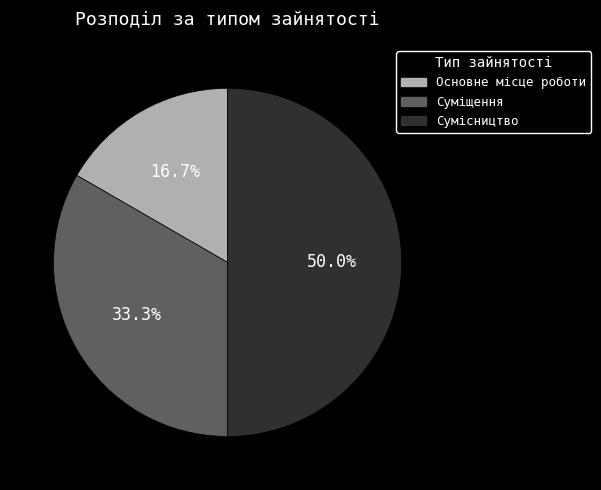

Does Суміщення account for over 50% of the chart?

No